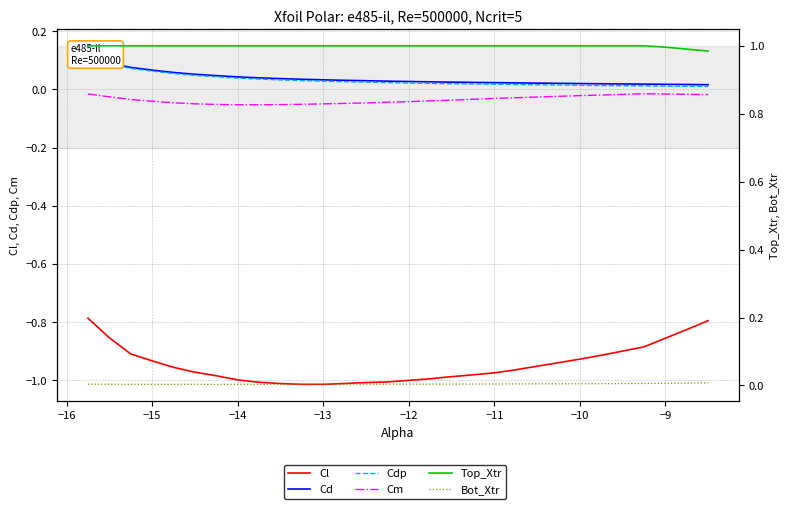

True or false: Cd has a value of 0.0 at −11.

False